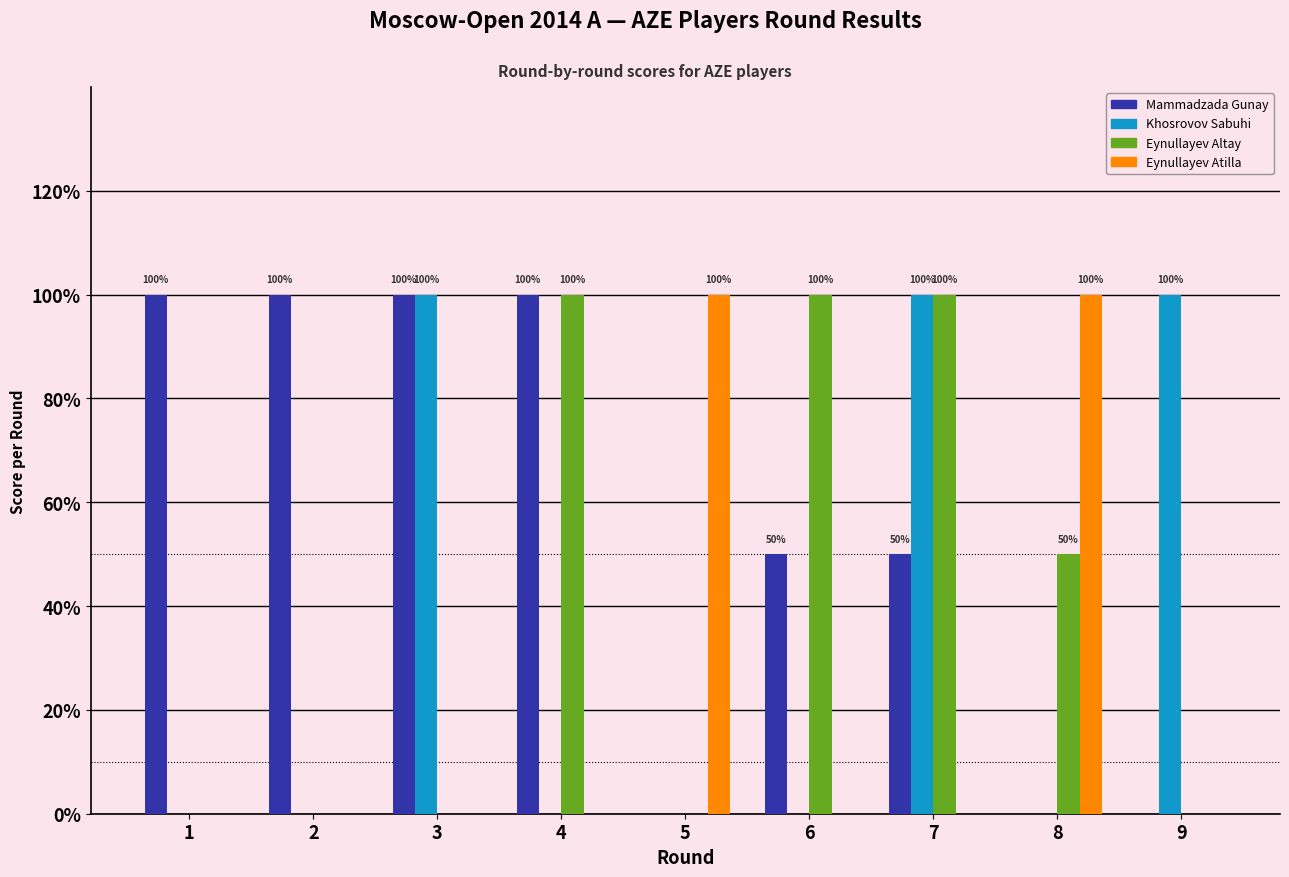

Does the chart contain stacked bars?

No